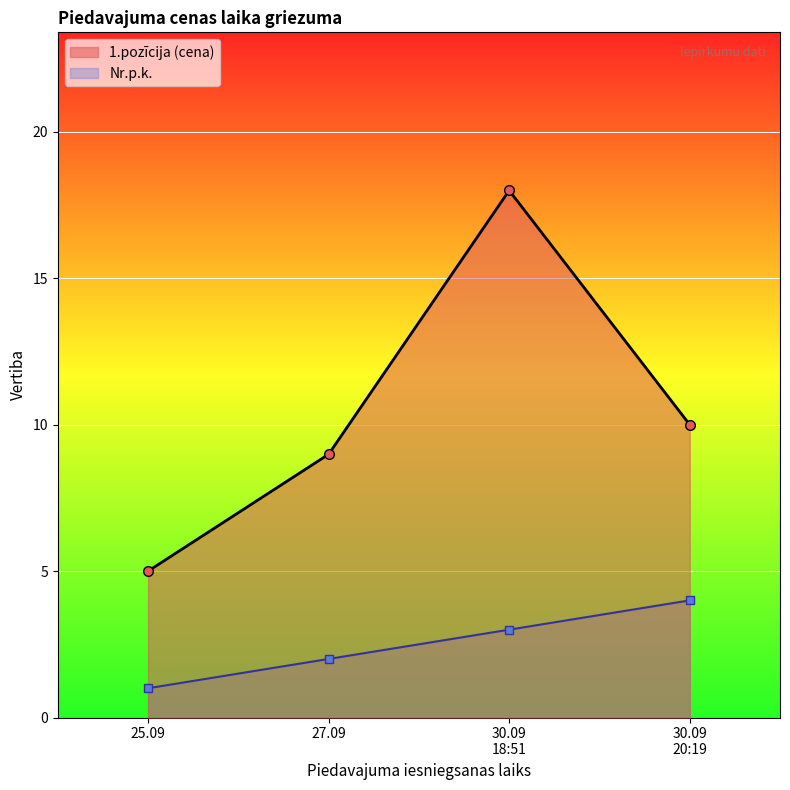

What is the difference between the maximum and minimum values in the 1.pozīcija (cena) series?

13.0